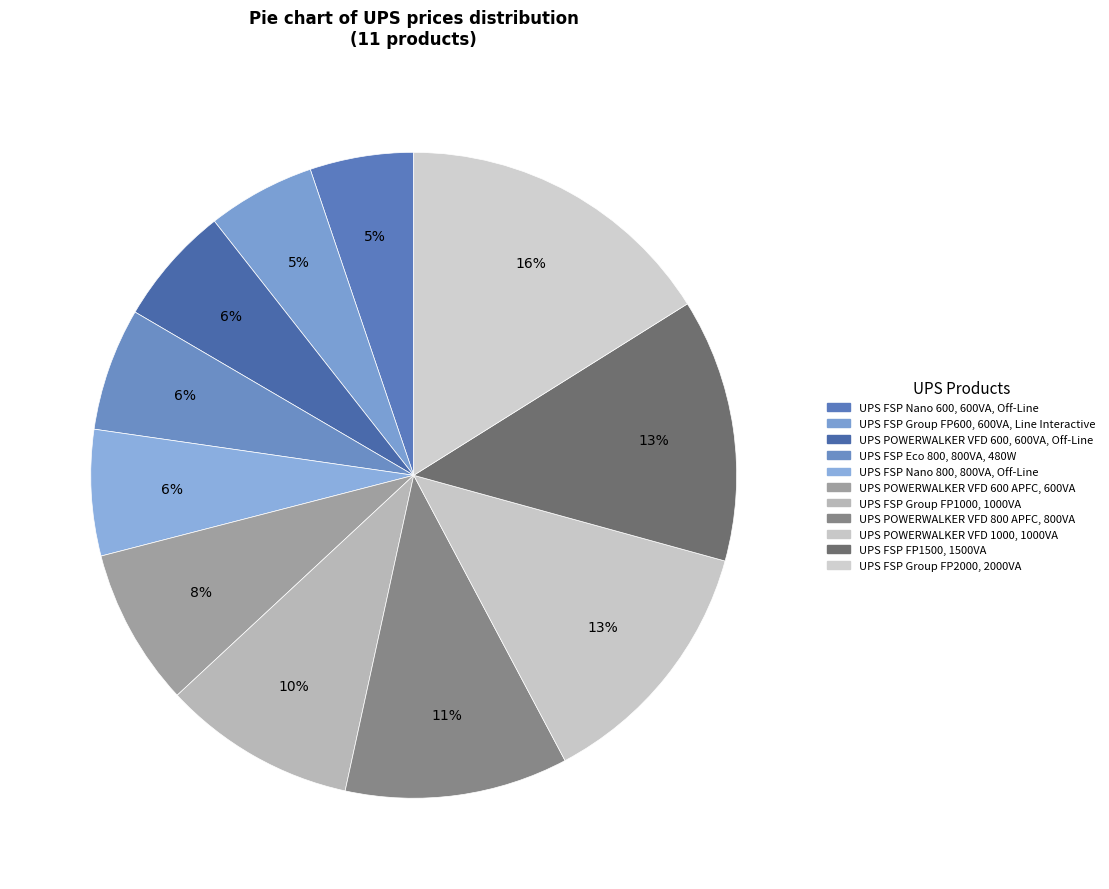

Is there a majority slice in this chart?

No